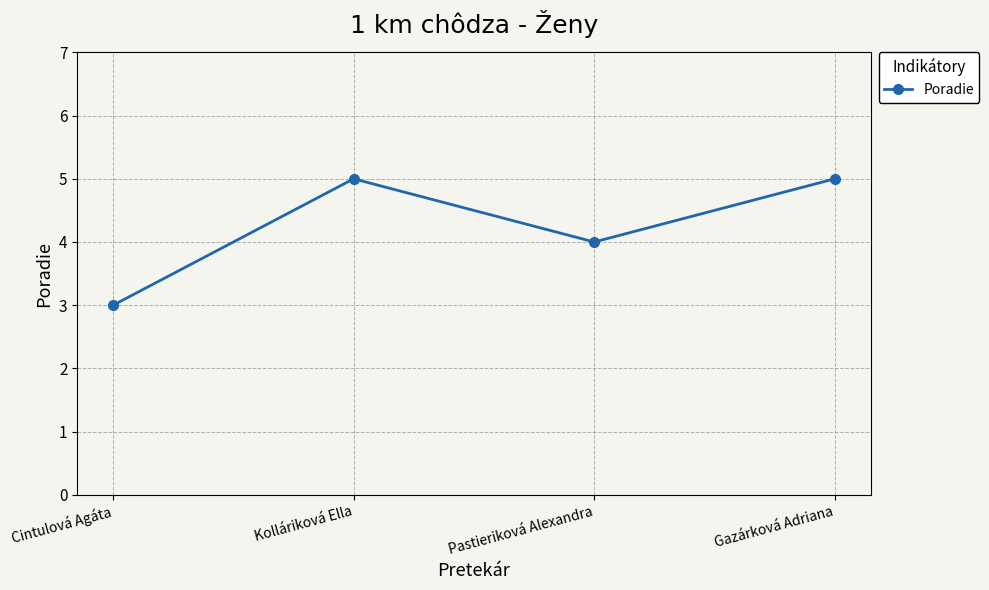

How many interior local peaks (higher than both neighbors) does the data have?

1